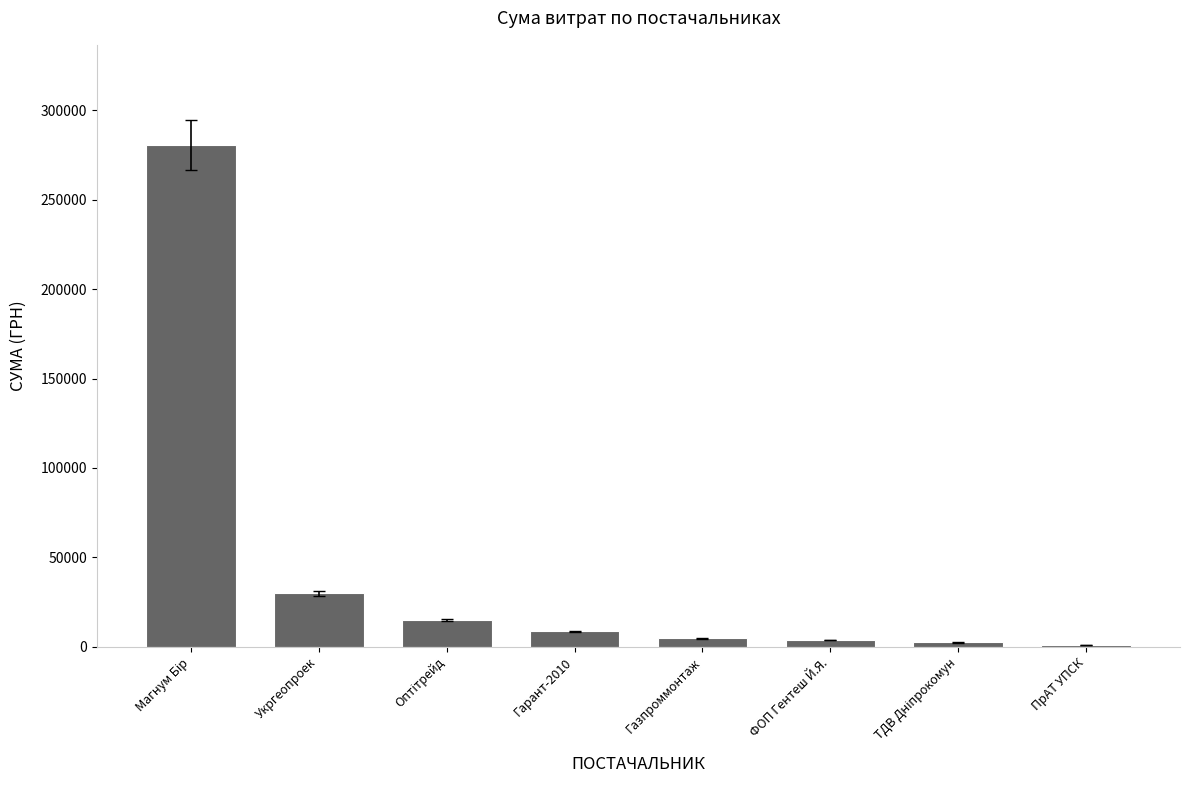

Is it true that the value at Укргеопроек is 29898.2?

True